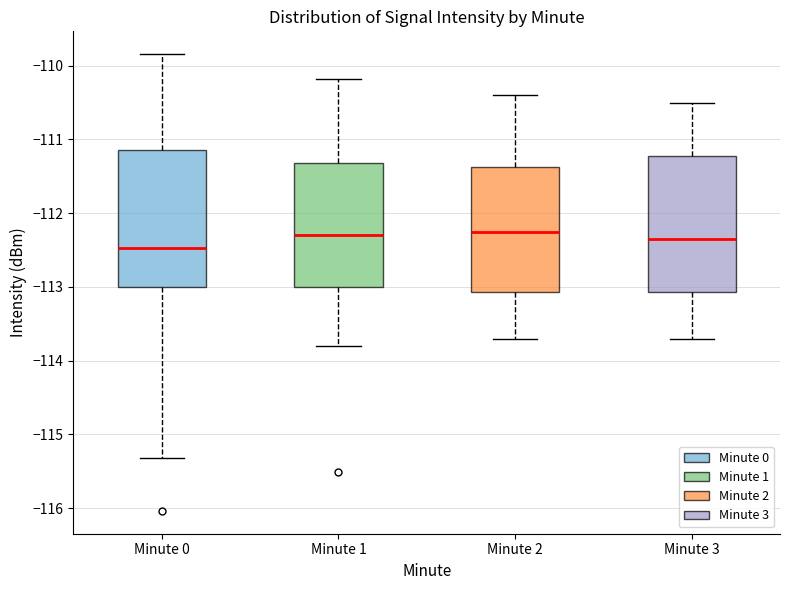

Reading left to right, read every box against the y-axis: the position of its median line, the range the box covers, and the ends of its whiskers. The values are not printed on the chart, so give them approximately, as read against the axis.

Minute 0: median -112.5, box -113.0 to -111.1, whiskers -115.3 to -109.8
Minute 1: median -112.3, box -113.0 to -111.3, whiskers -113.8 to -110.2
Minute 2: median -112.2, box -113.1 to -111.4, whiskers -113.7 to -110.4
Minute 3: median -112.3, box -113.1 to -111.2, whiskers -113.7 to -110.5